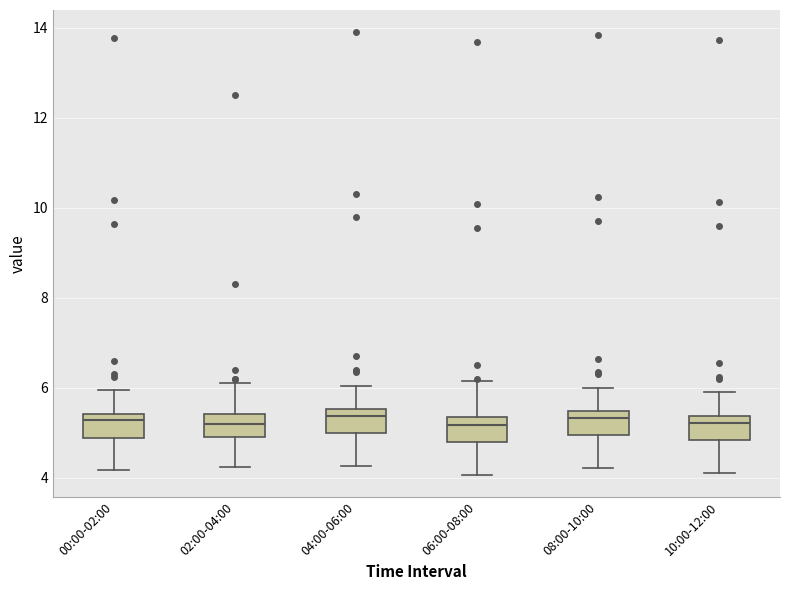

Where is the lower edge of the box for 08:00-10:00 on the y-axis? The values are not printed on the chart, so give them approximately, as read against the axis.

5.0